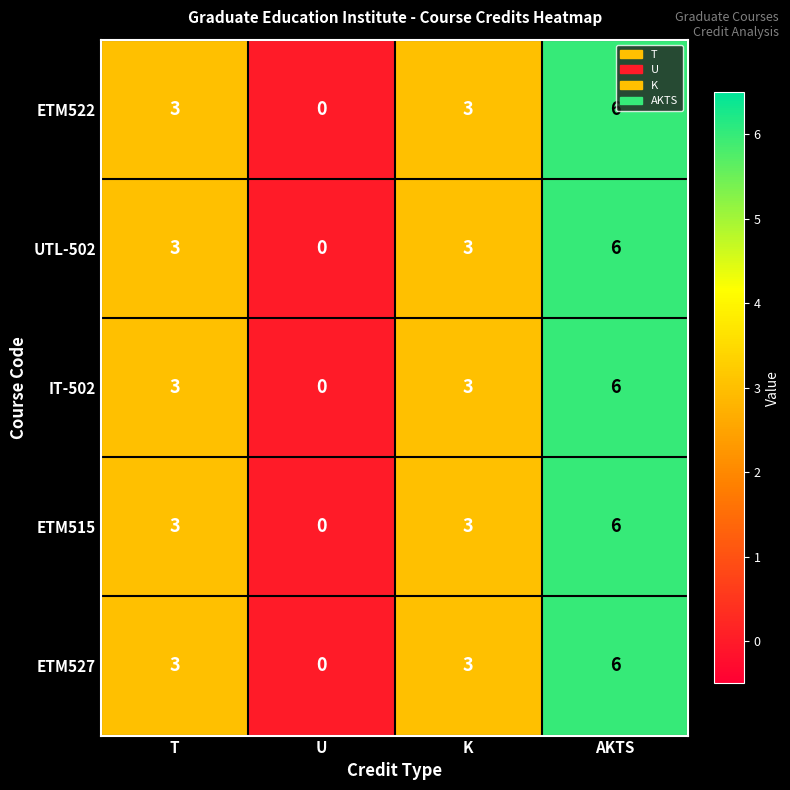

What is the total value across all series at K?

15